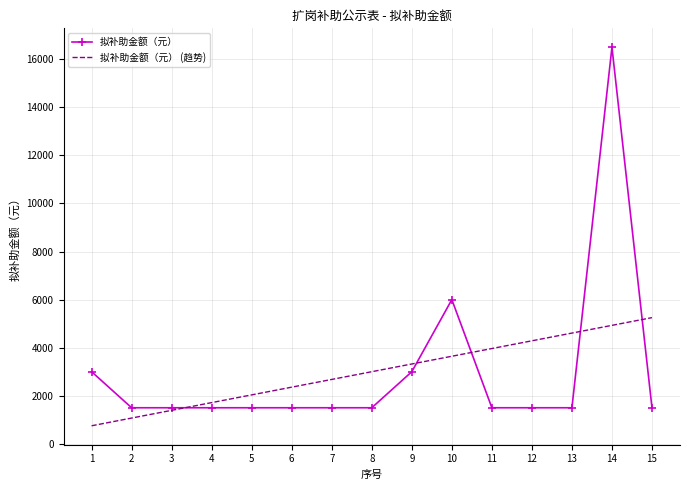

What is the spread (max minus min) of values at 15?

3750.0